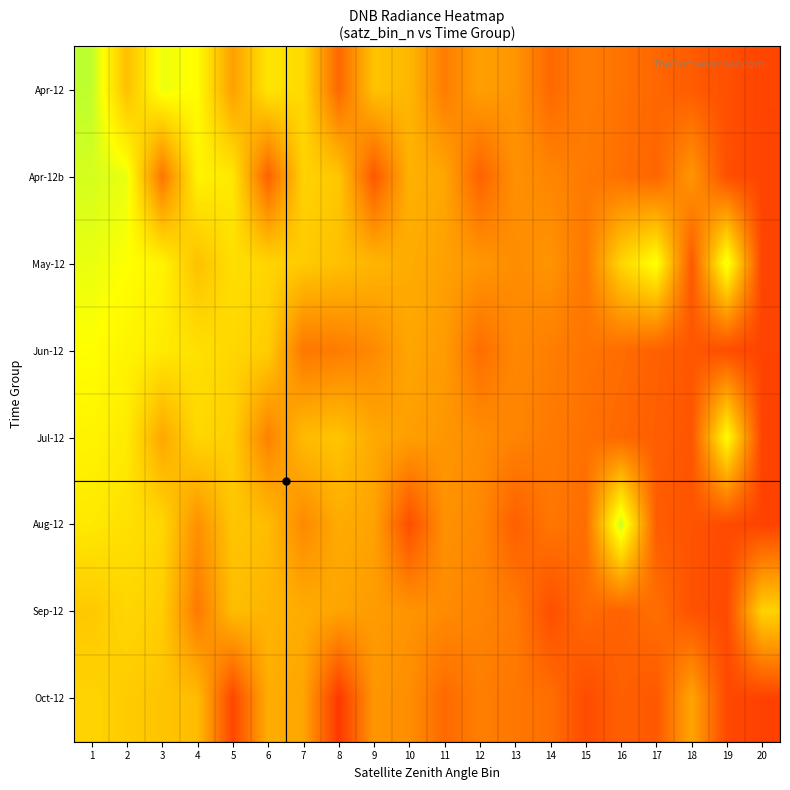

Reading left to right, extract all data points from this chart.

Apr-12: 1=1.5	2=1.0	3=1.4	4=1.3	5=0.8	6=1.2	7=1.1	8=0.5	9=1.0	10=1.0	11=0.7	12=0.8	13=0.8	14=0.5	15=0.7	16=0.6	17=0.5	18=0.5	19=0.4	20=0.4
Apr-12b: 1=1.4	2=1.4	3=0.6	4=1.3	5=1.2	6=0.5	7=1.1	8=1.0	9=0.5	10=0.9	11=0.9	12=0.5	13=0.8	14=0.7	15=0.6	16=0.6	17=0.5	18=0.8	19=0.4	20=0.4
May-12: 1=1.4	2=1.3	3=1.3	4=1.0	5=1.2	6=1.1	7=1.1	8=1.0	9=1.0	10=0.9	11=0.8	12=0.8	13=0.7	14=0.8	15=0.6	16=1.1	17=1.4	18=0.5	19=1.4	20=0.4
Jun-12: 1=1.3	2=1.3	3=1.2	4=1.2	5=1.1	6=1.1	7=0.6	8=0.6	9=0.7	10=0.9	11=0.8	12=0.6	13=0.7	14=0.7	15=0.6	16=0.6	17=0.5	18=0.5	19=0.4	20=0.4
Jul-12: 1=1.3	2=1.2	3=0.9	4=1.1	5=1.1	6=0.7	7=1.0	8=1.0	9=0.9	10=0.8	11=0.8	12=0.7	13=0.7	14=0.6	15=0.6	16=0.5	17=0.5	18=0.4	19=1.3	20=0.3
Aug-12: 1=1.2	2=1.2	3=1.1	4=0.8	5=1.0	6=1.0	7=0.7	8=0.9	9=0.9	10=0.4	11=0.8	12=0.7	13=0.5	14=0.6	15=0.6	16=1.5	17=0.5	18=0.4	19=0.4	20=0.3
Sep-12: 1=1.0	2=1.1	3=1.1	4=0.6	5=1.0	6=0.9	7=0.9	8=0.9	9=0.8	10=0.8	11=0.7	12=0.7	13=0.6	14=0.4	15=0.6	16=0.5	17=0.6	18=0.4	19=0.4	20=1.1
Oct-12: 1=1.1	2=1.1	3=1.0	4=1.0	5=0.4	6=0.9	7=0.9	8=0.3	9=0.8	10=0.7	11=0.6	12=0.7	13=0.6	14=0.6	15=0.4	16=0.5	17=0.5	18=0.9	19=0.4	20=0.3